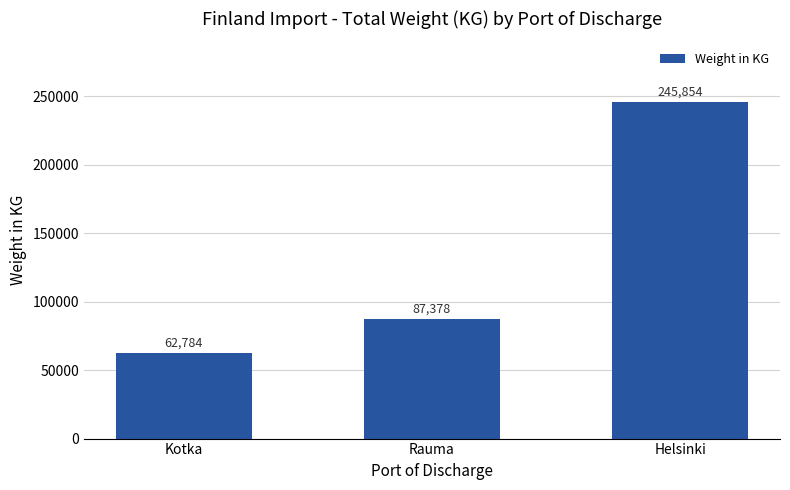

What is the sum of the values at Helsinki and Rauma?

333232.2